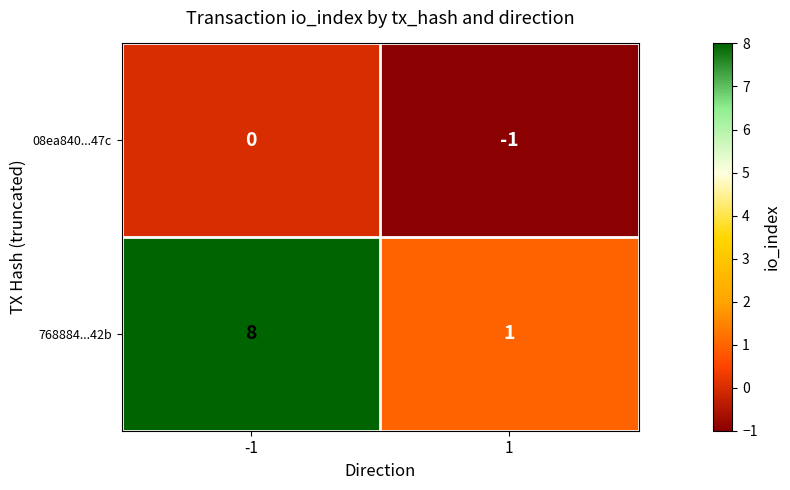

At which category is the sum across all series the highest?

-1